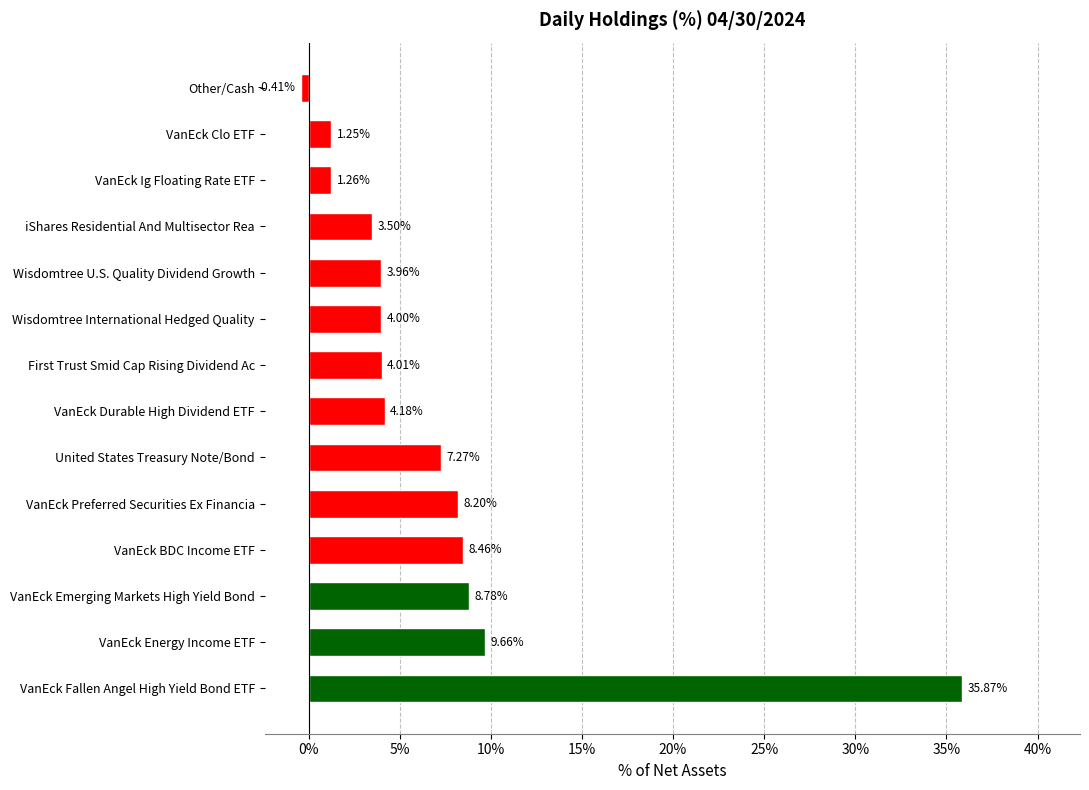

Where is the data nearest to the value 17?

VanEck Energy Income ETF